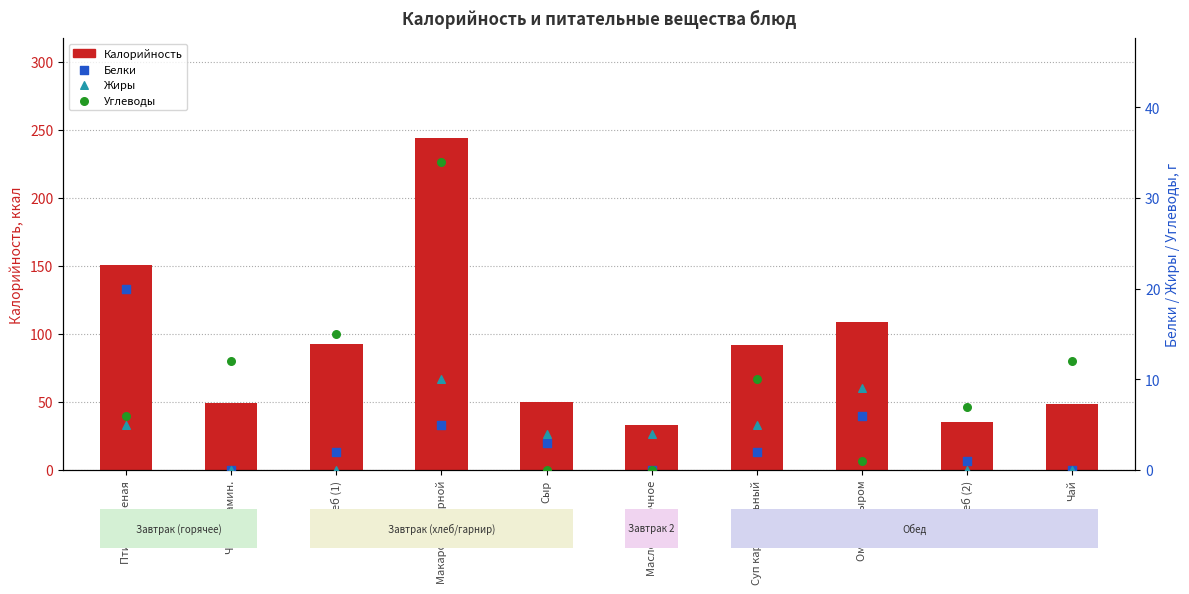

What are all the series names shown in the legend?

Калорийность, Белки, Жиры, Углеводы